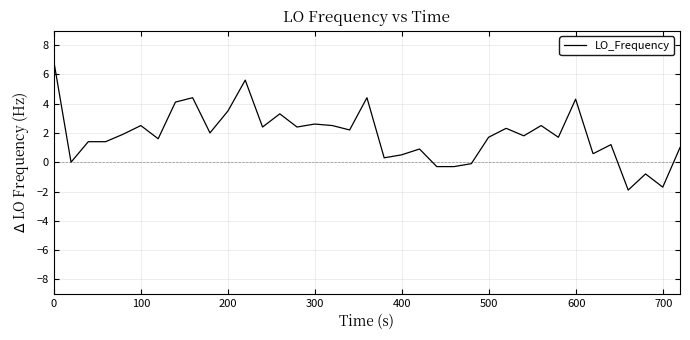

What is the difference between the maximum and minimum values?

8.8